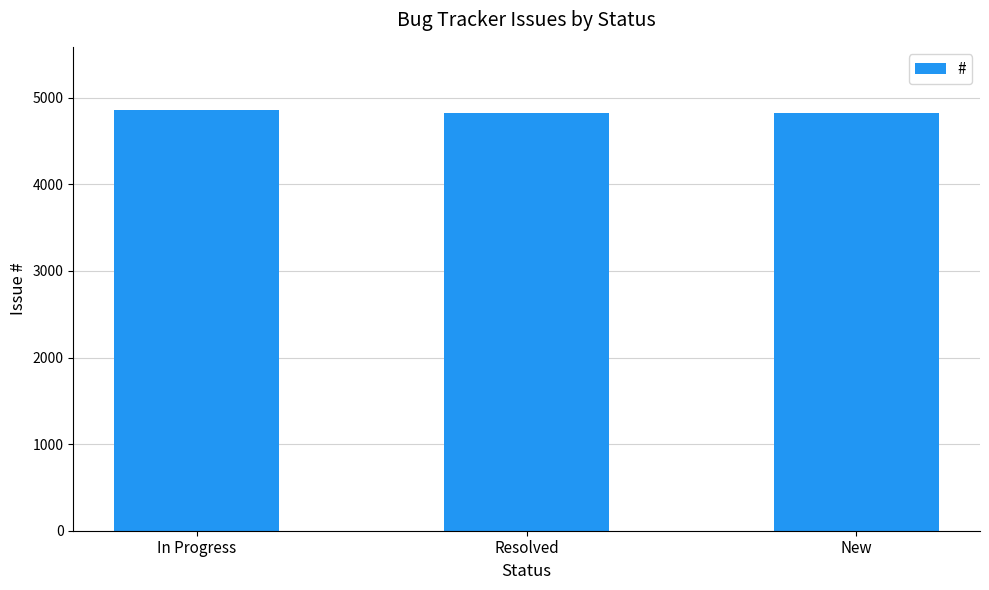

What is the value of the 1st bar from the left?

4859